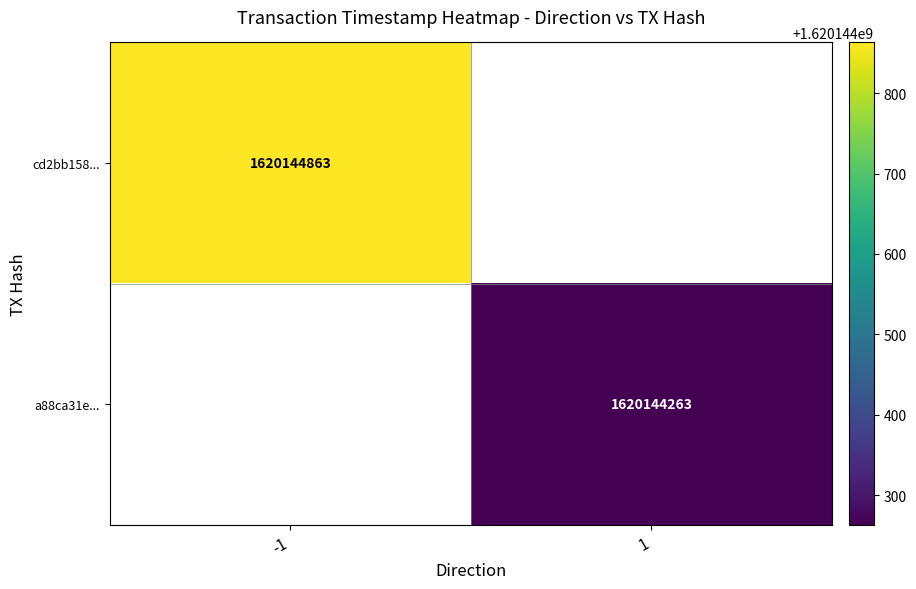

What value does the cd2bb158... series have at time_stamp?

1620144863